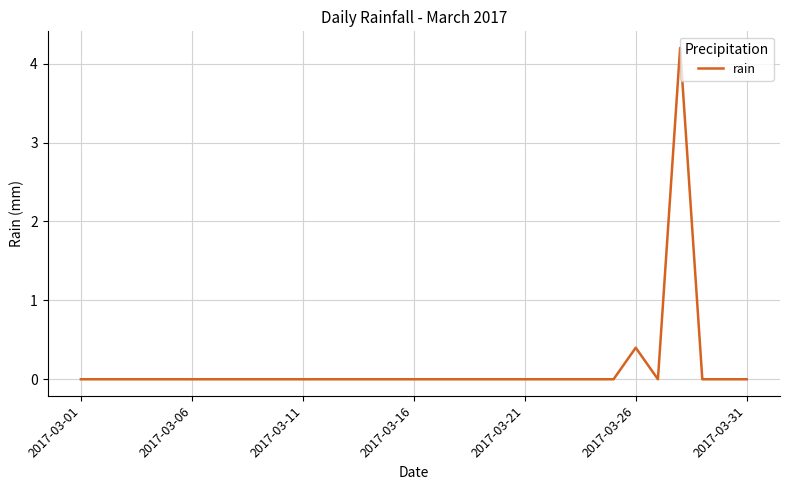

What is the greatest value displayed?

4.2